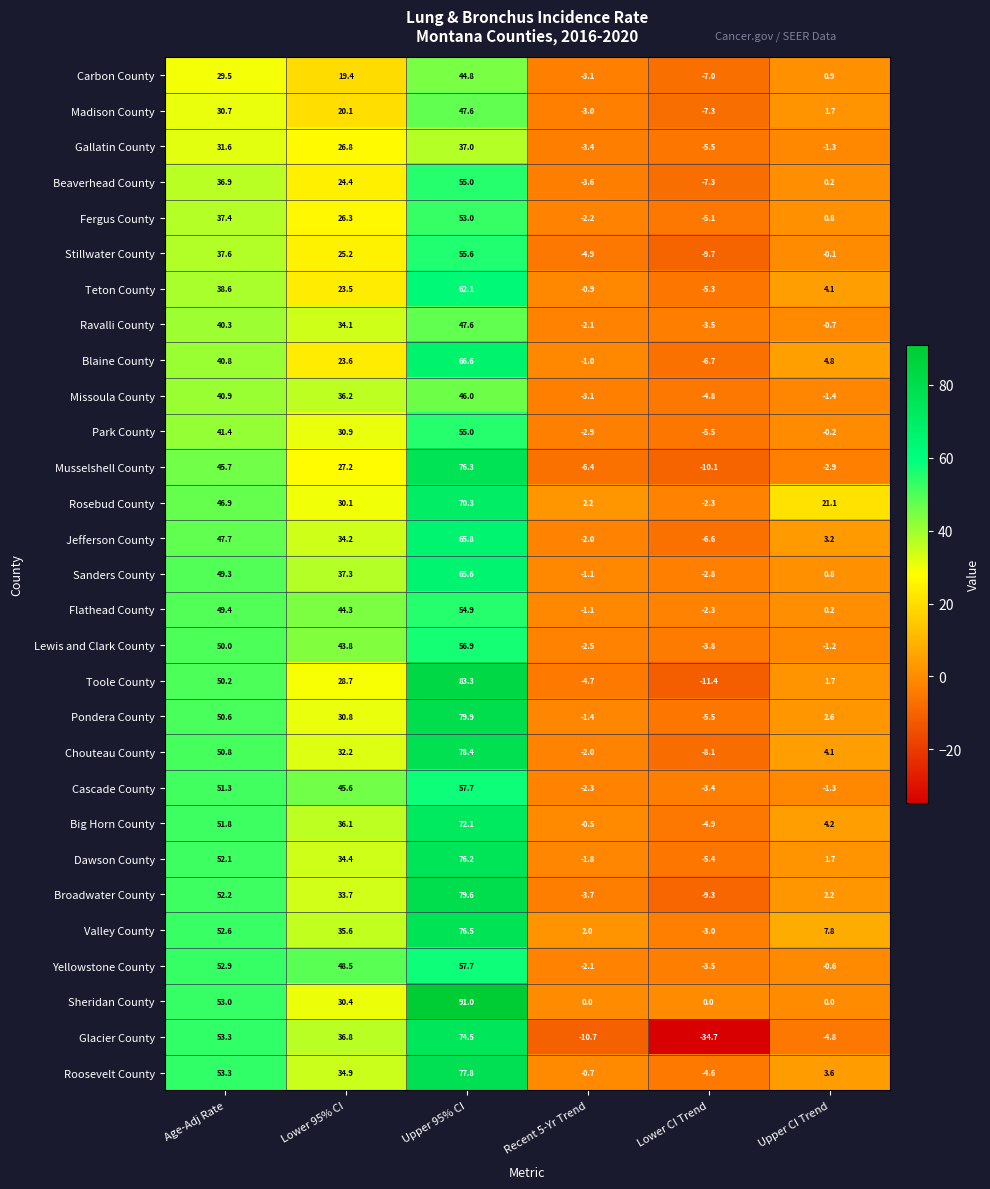

At which label is Stillwater County closest to 22?

Lower 95% CI